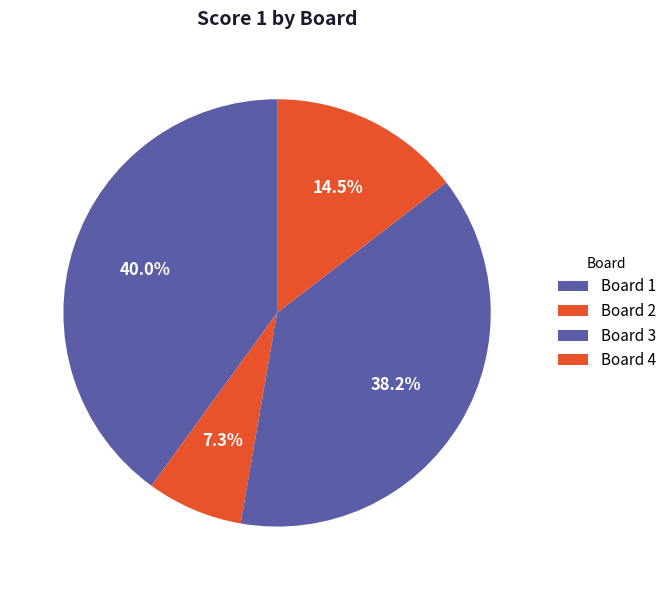

Count the number of slices in the pie.

4